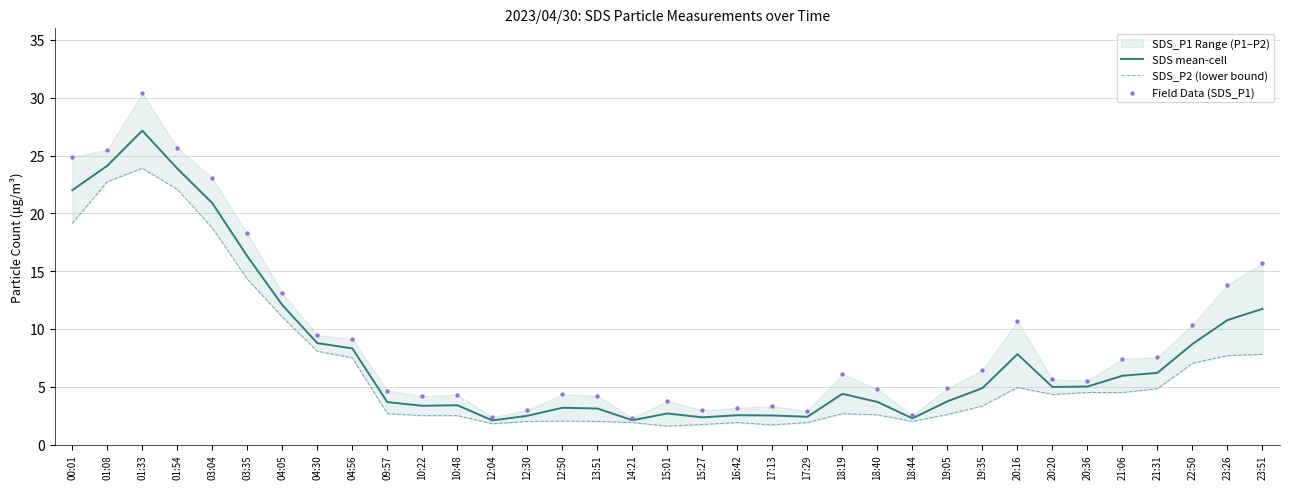

Is the value of Field Data (SDS_P1) at 03:04 greater than the value of SDS_P2 (lower bound) at 23:51?

Yes